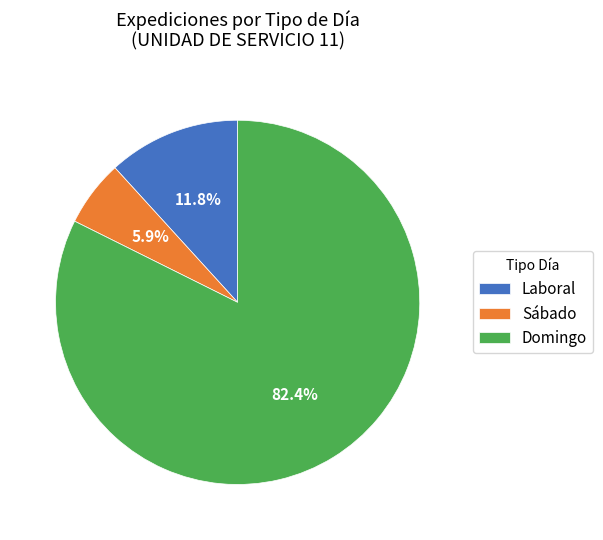

Between Sábado and Laboral, which is larger?

Laboral